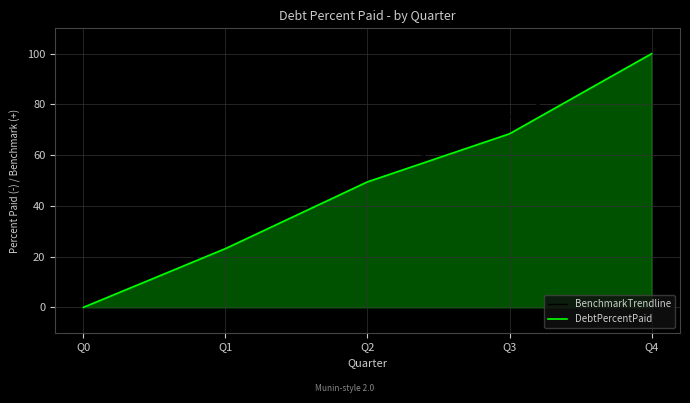

What is the difference between the second highest and minimum values in the BenchmarkTrendline series?

75.0